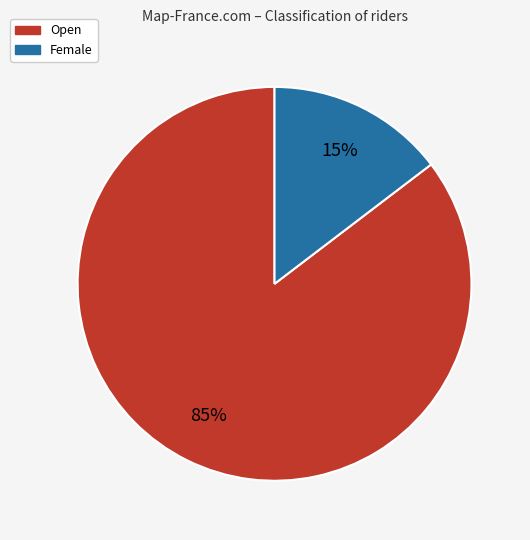

Between Open and Female, which is larger?

Open